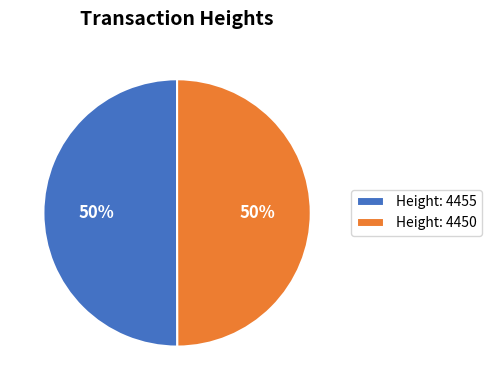

To the nearest percent, what is the combined percentage of Height: 4455 and Height: 4450?

100%